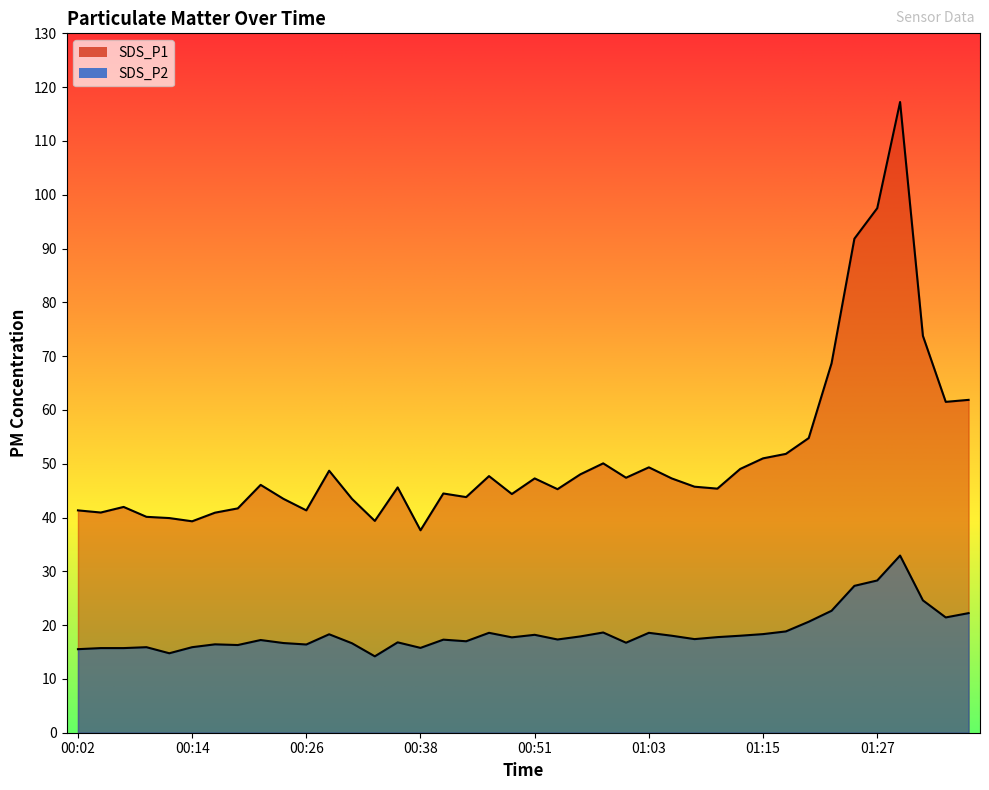

Rank the series at 01:20 from highest to lowest value.

SDS_P1, SDS_P2